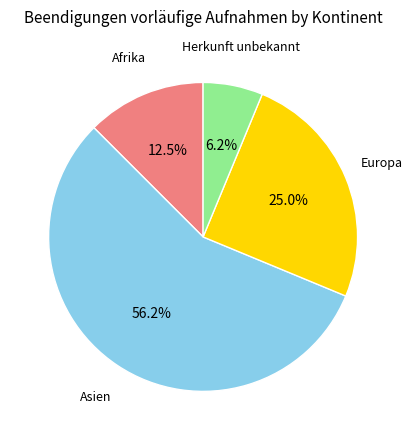

Is there a majority slice in this chart?

Yes